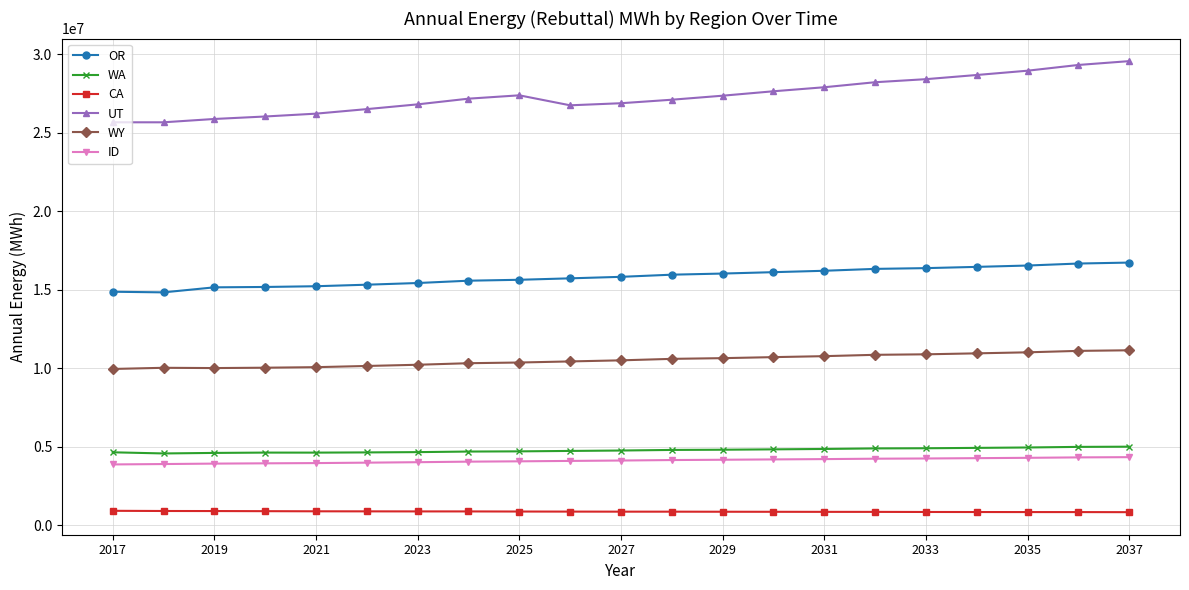

What is the sum of all OR values?

332082150